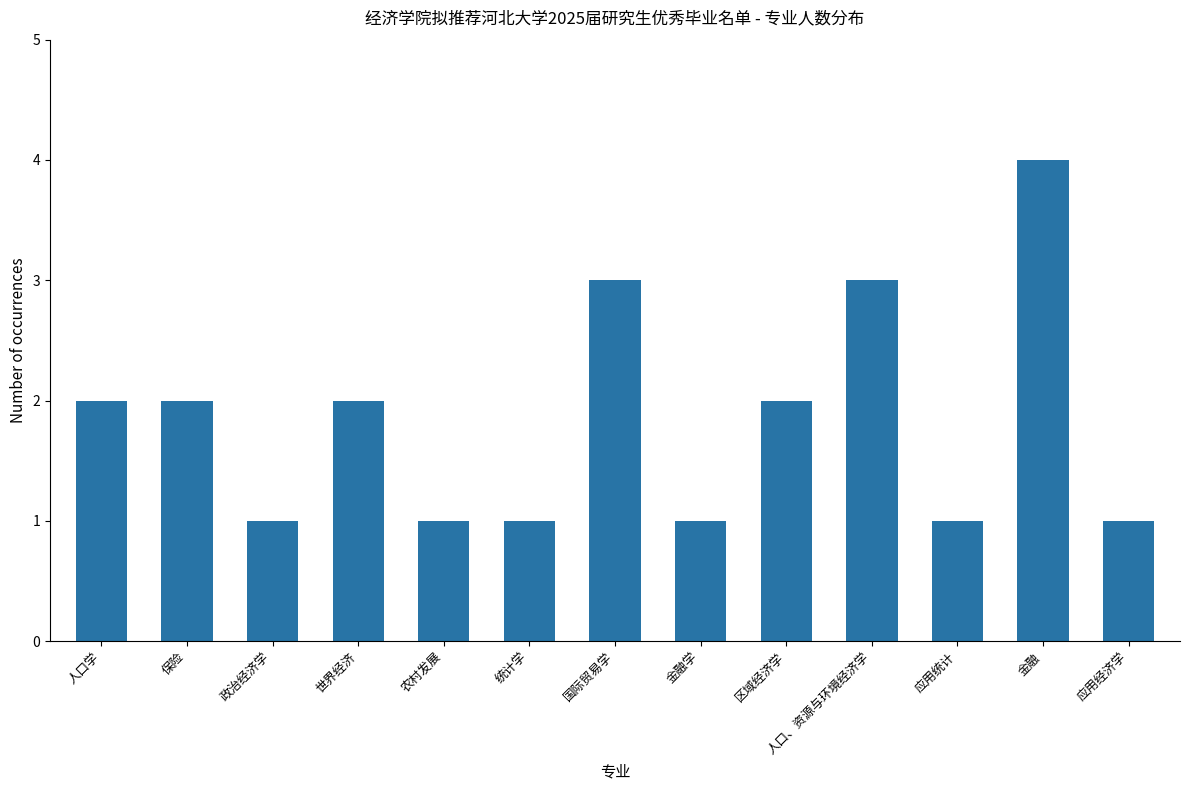

Read the value at 金融学.

1